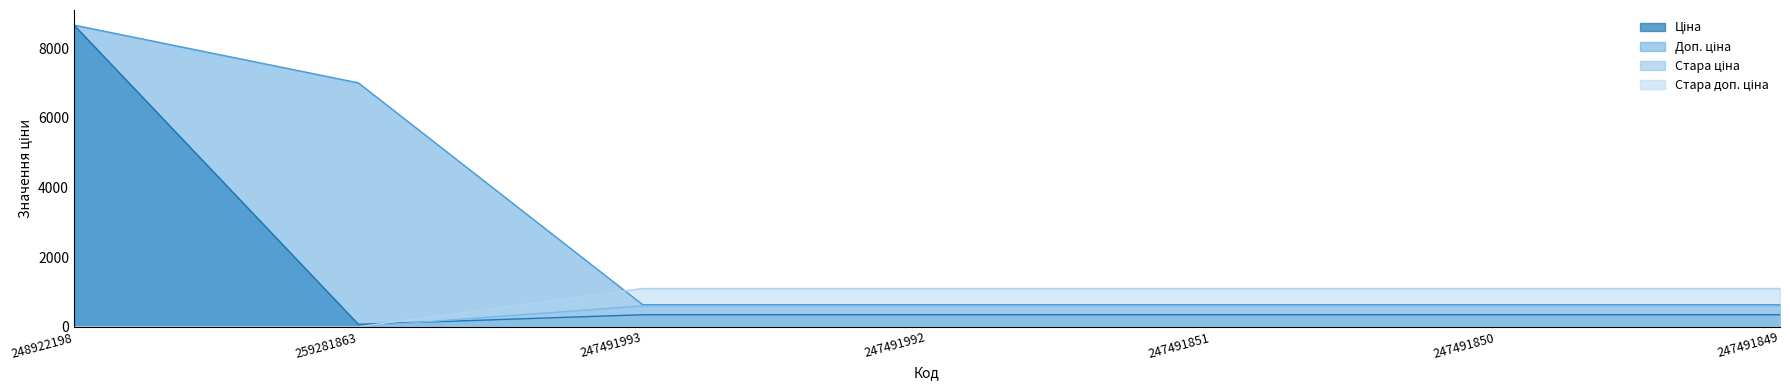

Which series has the widest spread of values?

Ціна